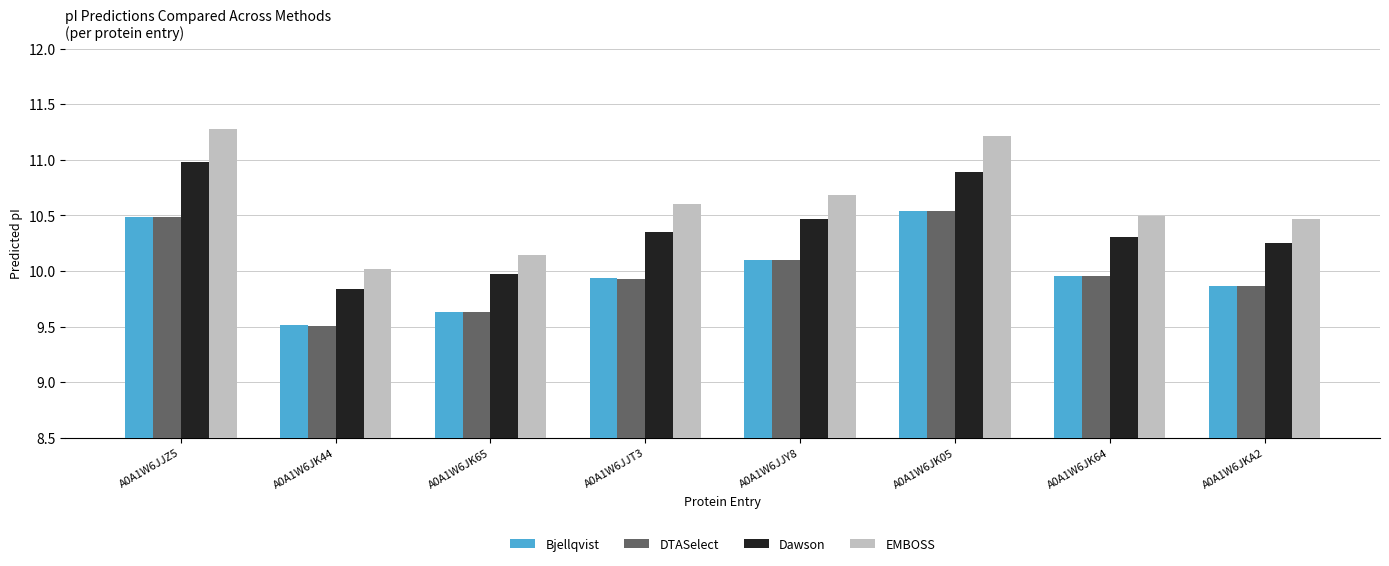

At how many categories does at least one series exceed 9?

8